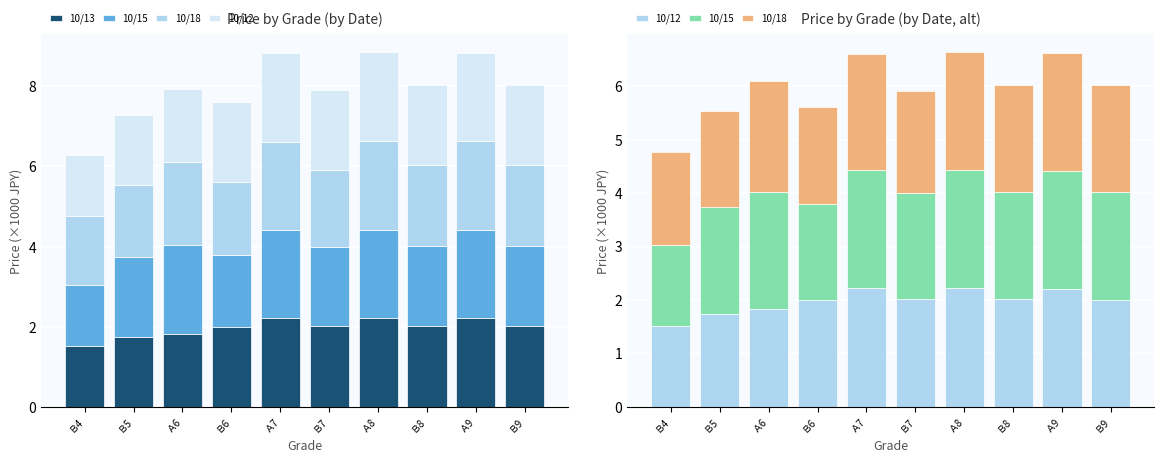

Reading left to right, what are all the values shown in this chart?

10/13: Ｂ4=1.5	Ｂ5=1.7	Ａ6=1.8	Ｂ6=2.0	Ａ7=2.2	Ｂ7=2.0	Ａ8=2.2	Ｂ8=2.0	Ａ9=2.2	Ｂ9=2.0
10/15: Ｂ4=1.5	Ｂ5=2.0	Ａ6=2.2	Ｂ6=1.8	Ａ7=2.2	Ｂ7=2.0	Ａ8=2.2	Ｂ8=2.0	Ａ9=2.2	Ｂ9=2.0
10/18: Ｂ4=1.7	Ｂ5=1.8	Ａ6=2.1	Ｂ6=1.8	Ａ7=2.2	Ｂ7=1.9	Ａ8=2.2	Ｂ8=2.0	Ａ9=2.2	Ｂ9=2.0
10/12: Ｂ4=1.5	Ｂ5=1.7	Ａ6=1.8	Ｂ6=2.0	Ａ7=2.2	Ｂ7=2.0	Ａ8=2.2	Ｂ8=2.0	Ａ9=2.2	Ｂ9=2.0